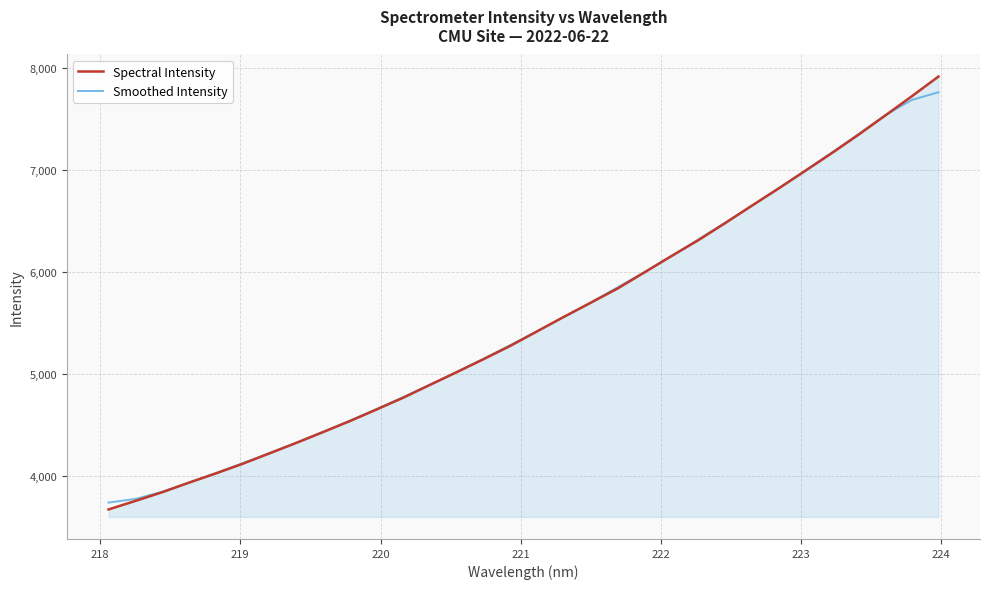

Which series has the widest spread of values?

Spectral Intensity